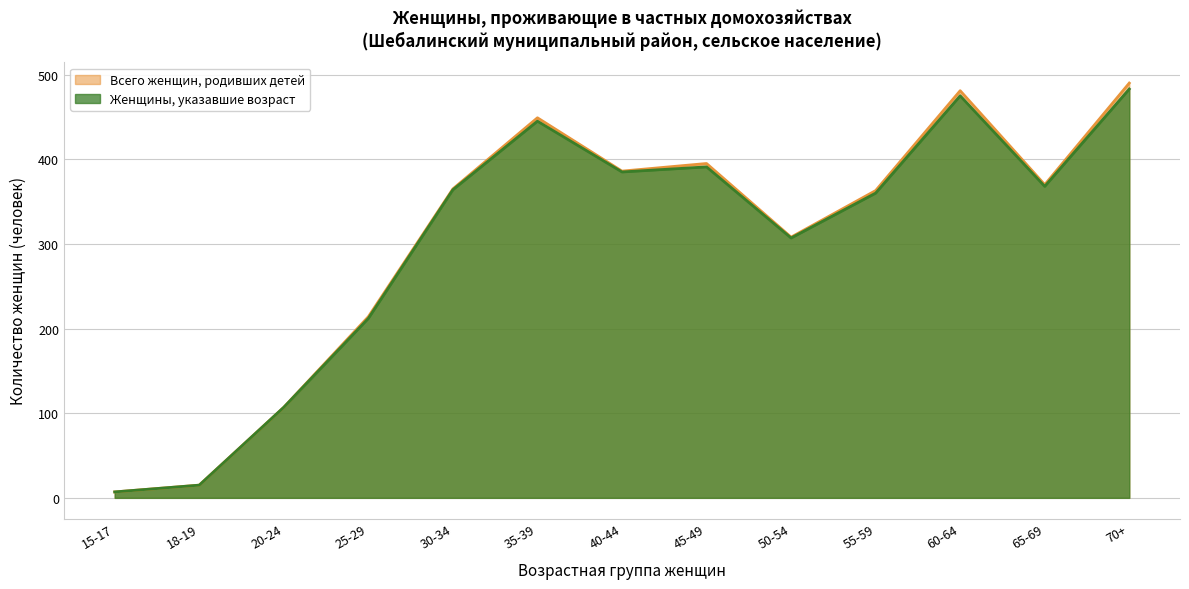

Does the chart display data point markers on the line(s)?

No